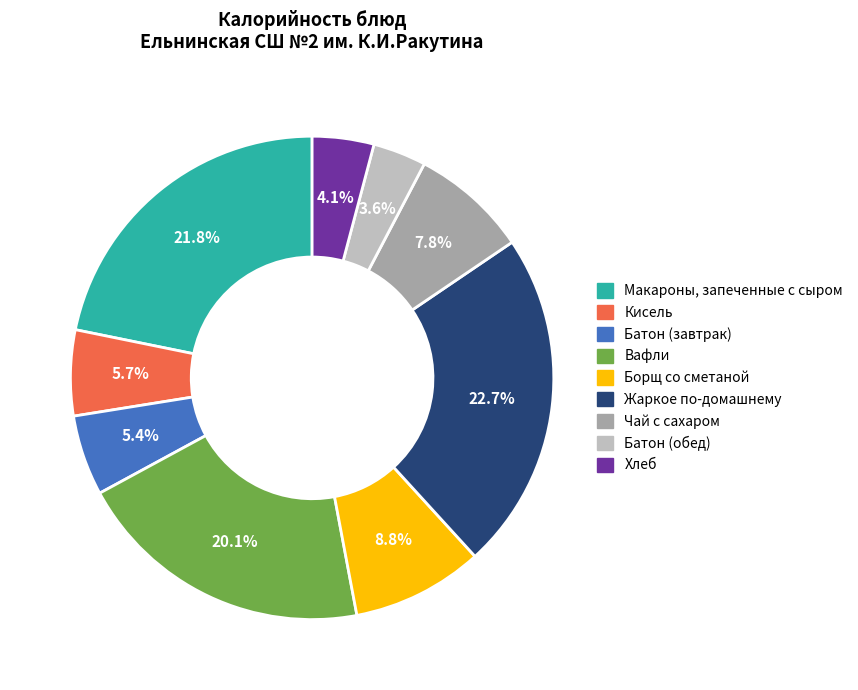

Rank the categories by value from highest to lowest.

Жаркое по-домашнему, Макароны, запеченные с сыром, Вафли, Борщ со сметаной, Чай с сахаром, Кисель, Батон (завтрак), Хлеб, Батон (обед)